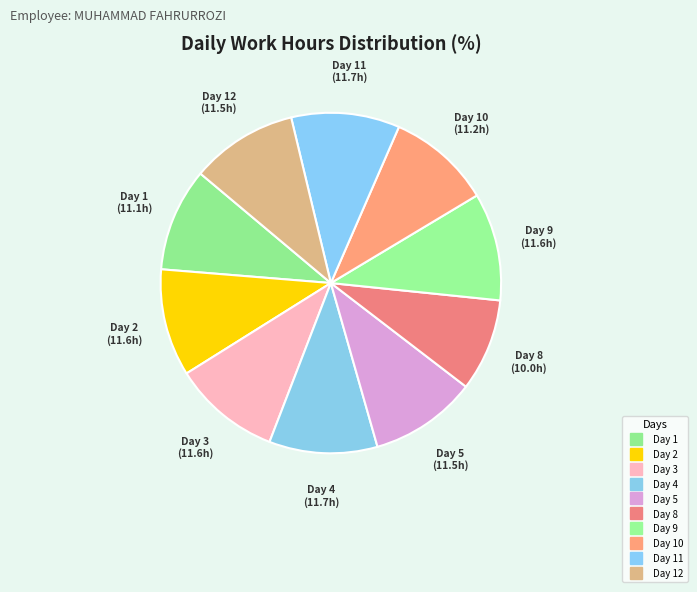

How many segments does this pie chart have?

10